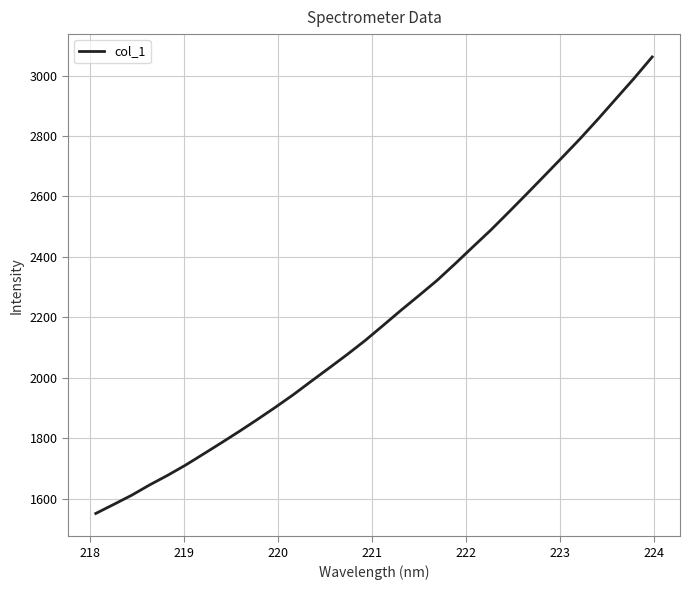

What is the smallest value displayed?

1550.9